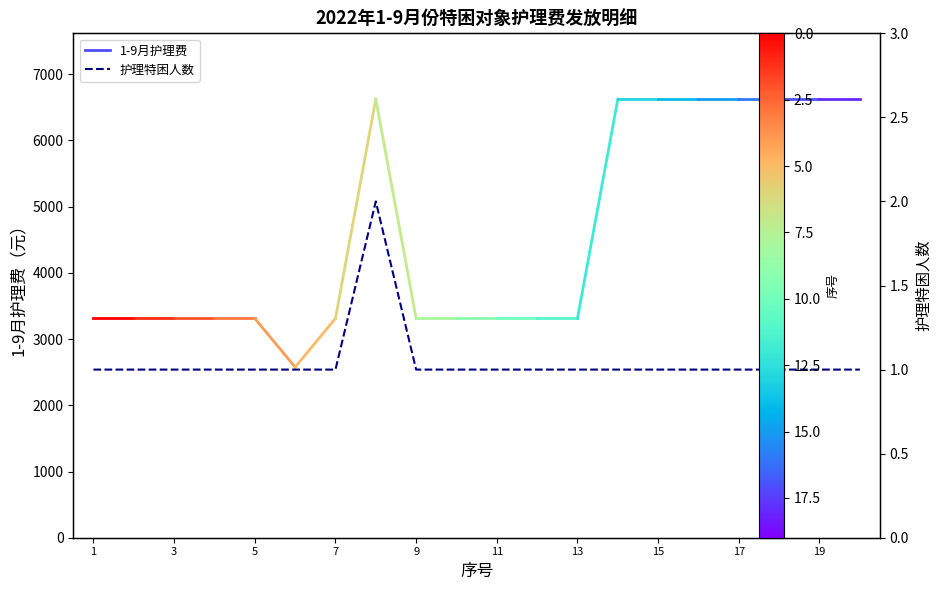

What is the minimum value shown in the chart?

1